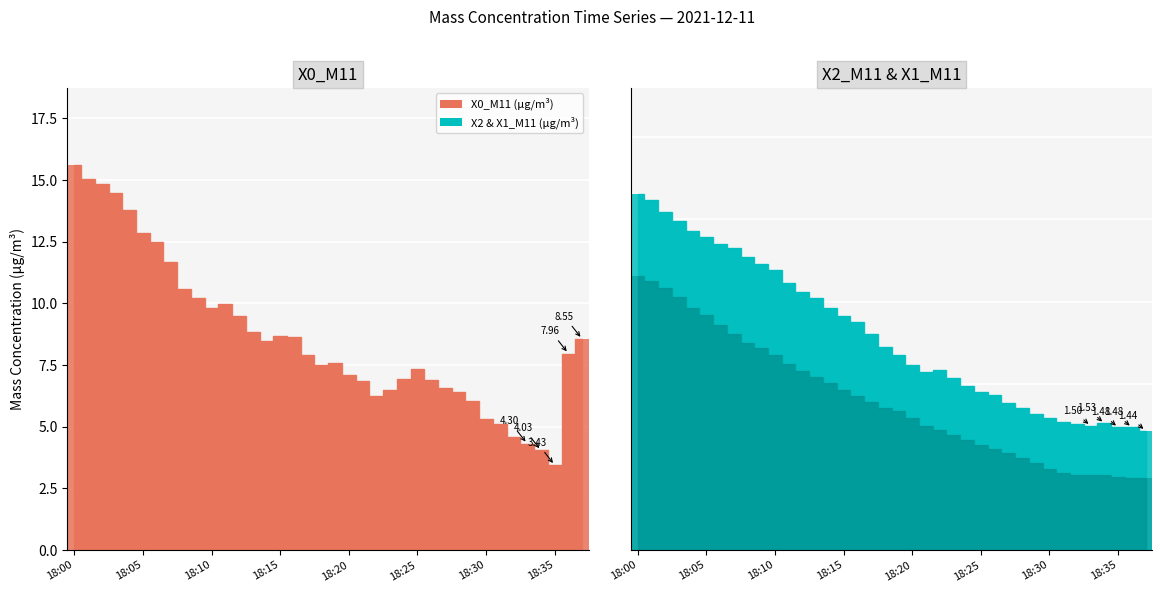

What is the difference between the maximum and minimum values in the X2_M11 bar series?

2.9